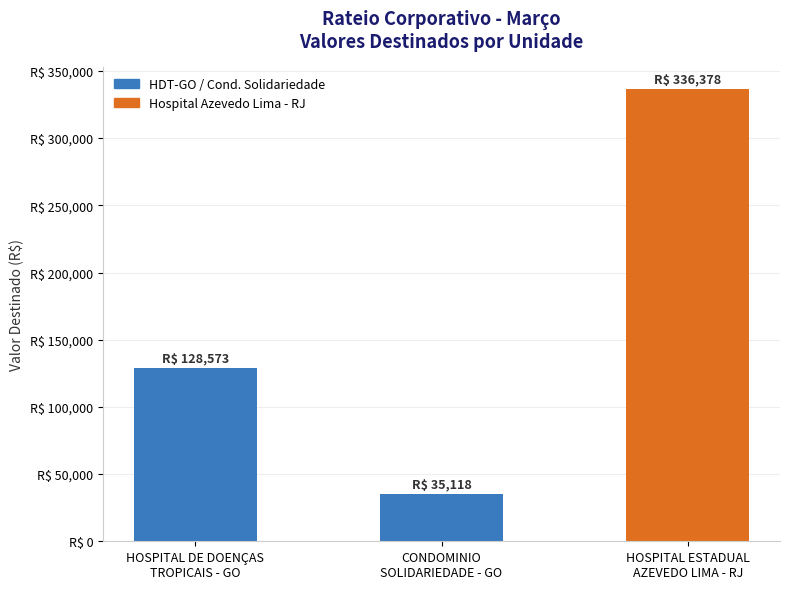

Reading right to left, transcribe all the data shown in this chart.

HOSPITAL ESTADUAL
AZEVEDO LIMA - RJ=336378.2	CONDOMINIO
SOLIDARIEDADE - GO=35118.0	HOSPITAL DE DOENÇAS
TROPICAIS - GO=128572.5